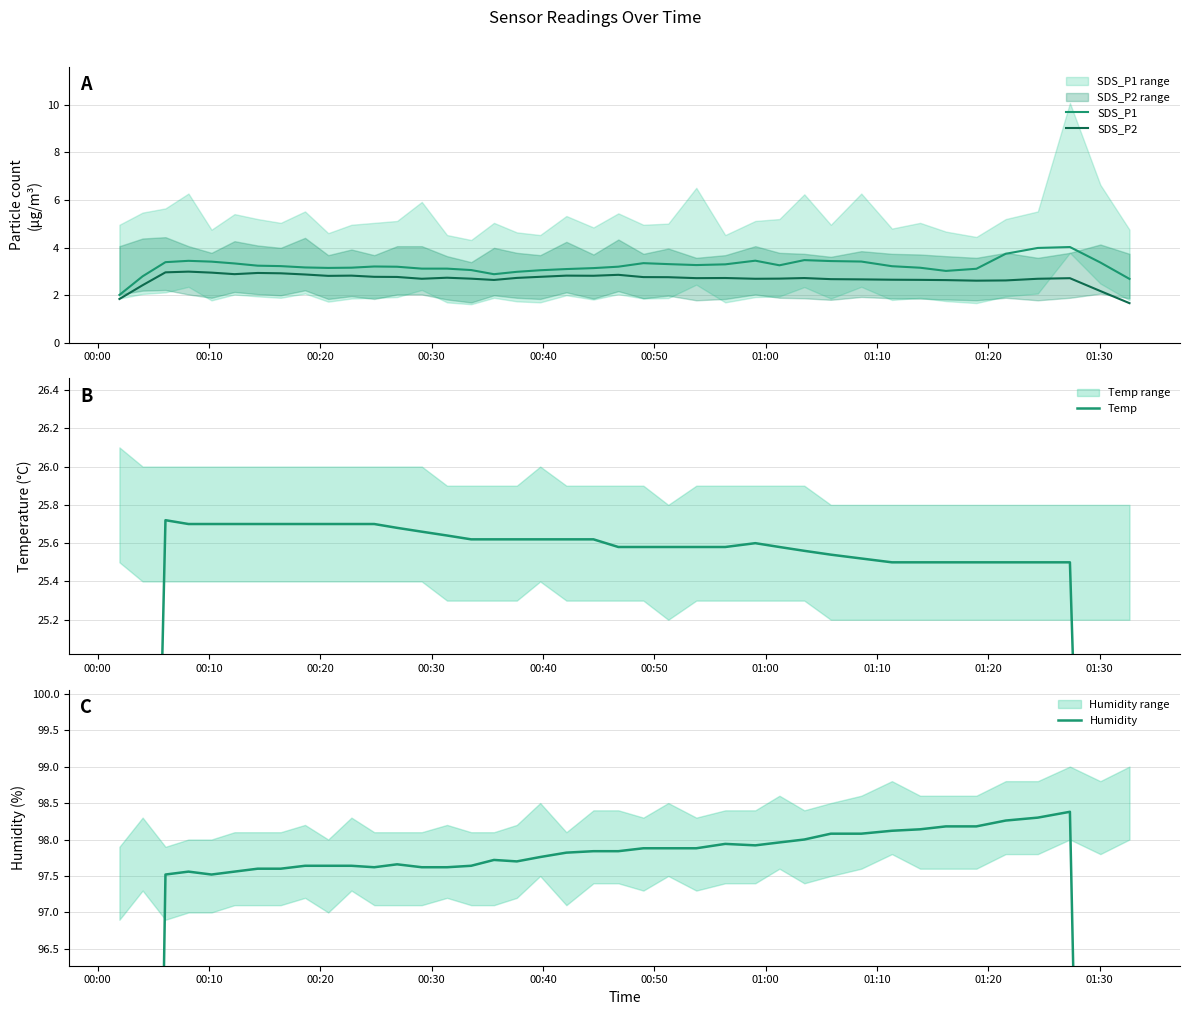

What is the difference between the second highest and minimum values in the SDS_P1 series?

2.0